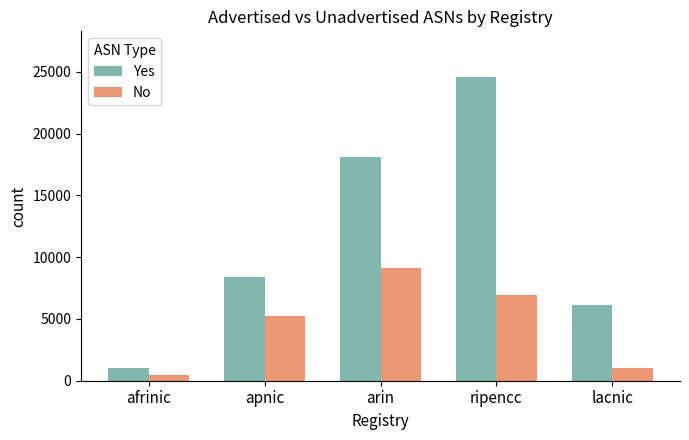

How many categories are shown in the chart?

5